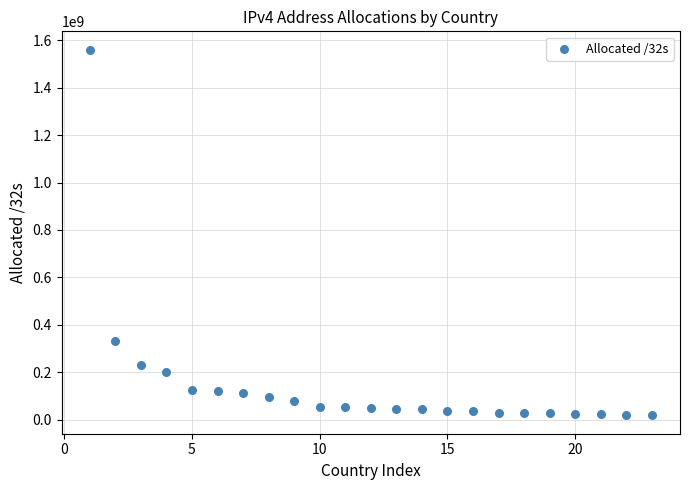

What Y value in the scatter plot is closest to 789272512?

329980416